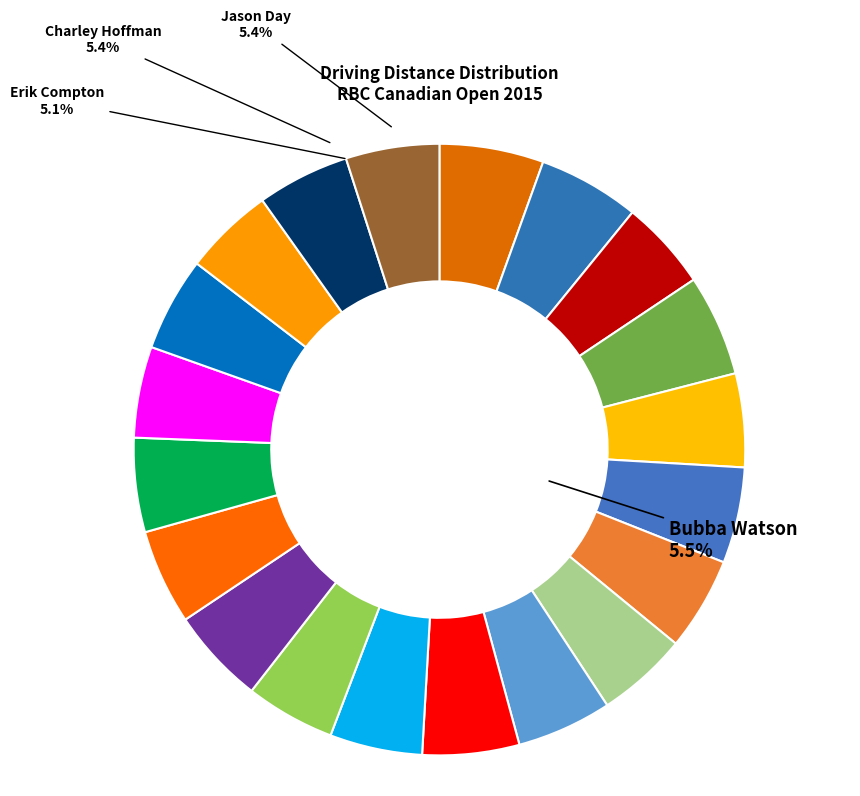

Approximately how many times larger is the value at David Hearn compared to Ricky Barnes?

1.0